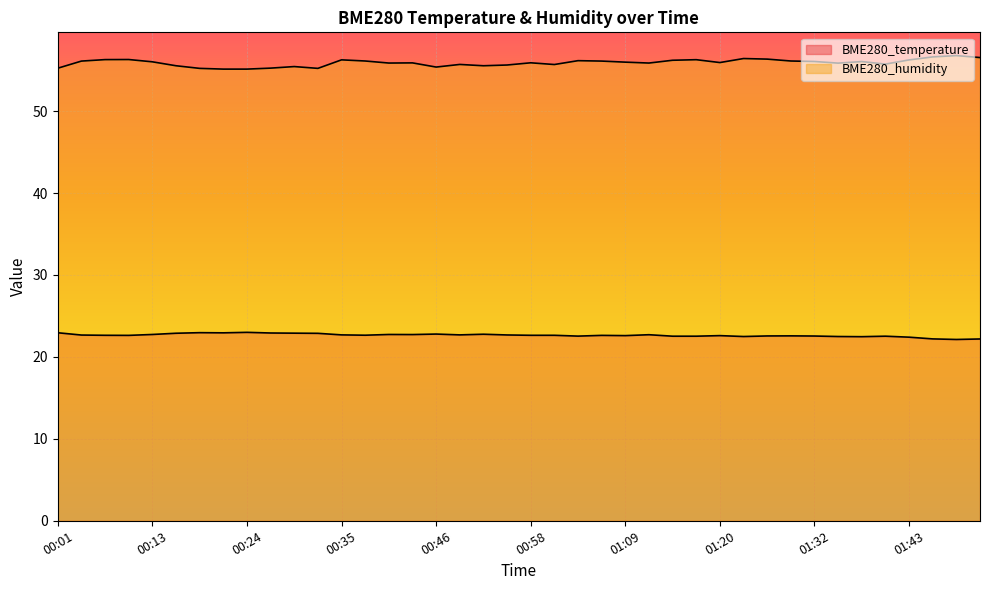

Rank the series by their maximum value, from lowest to highest.

BME280_temperature, BME280_humidity